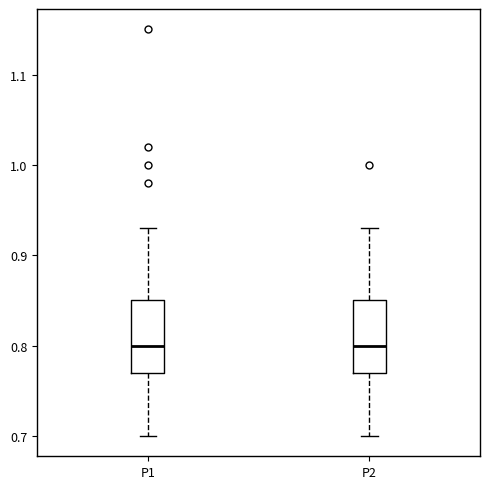

Reading left to right, read every box against the y-axis: the position of its median line, the range the box covers, and the ends of its whiskers. The values are not printed on the chart, so give them approximately, as read against the axis.

P1: median 0.80, box 0.77 to 0.85, whiskers 0.70 to 0.93
P2: median 0.80, box 0.77 to 0.85, whiskers 0.70 to 0.93